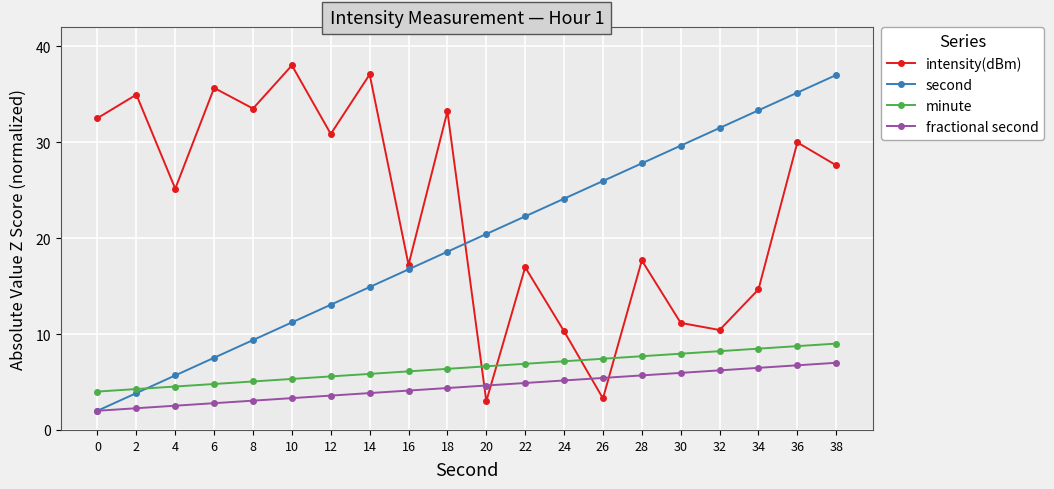

What is the difference between the highest and lowest values at 22?

17.4